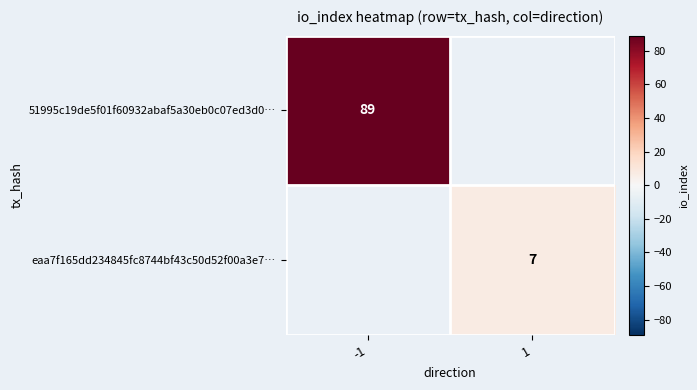

The eaa7f165dd234845fc8744bf43c50d52f00a3e7… series shows 4 at 1. True or false?

False